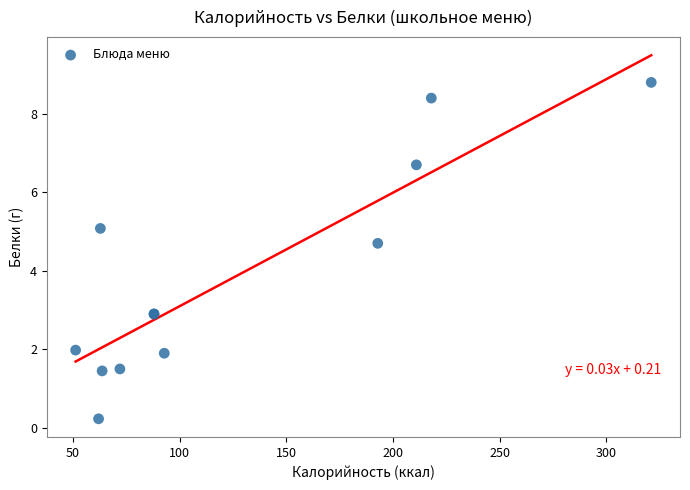

What Y value in the scatter plot is closest to 4?

4.7